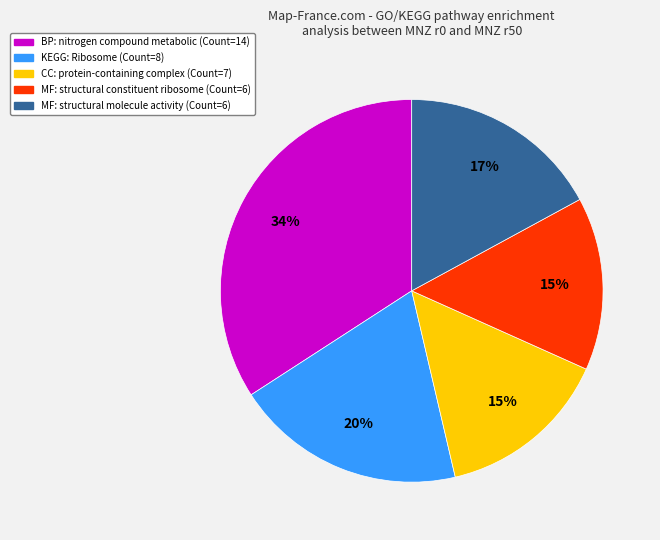

To the nearest percent, what is the average slice percentage?

20%